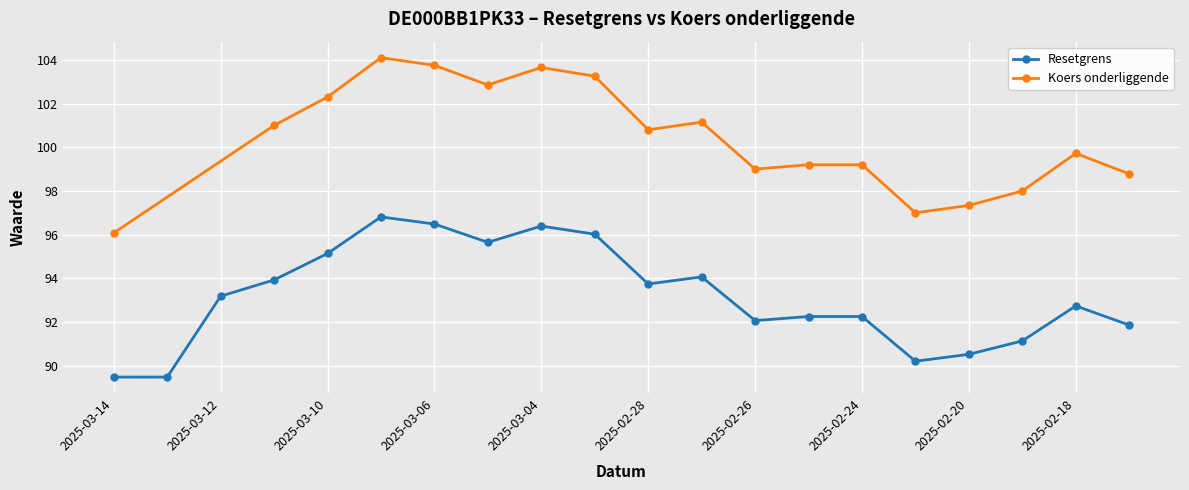

List the labels in order of value, smallest first.

2025-03-14, 2025-03-13, 2025-02-21, 2025-02-20, 2025-02-19, 2025-02-17, 2025-02-26, 2025-02-25, 2025-02-24, 2025-02-18, 2025-03-12, 2025-02-28, 2025-03-11, 2025-02-27, 2025-03-10, 2025-03-05, 2025-03-03, 2025-03-04, 2025-03-06, 2025-03-07